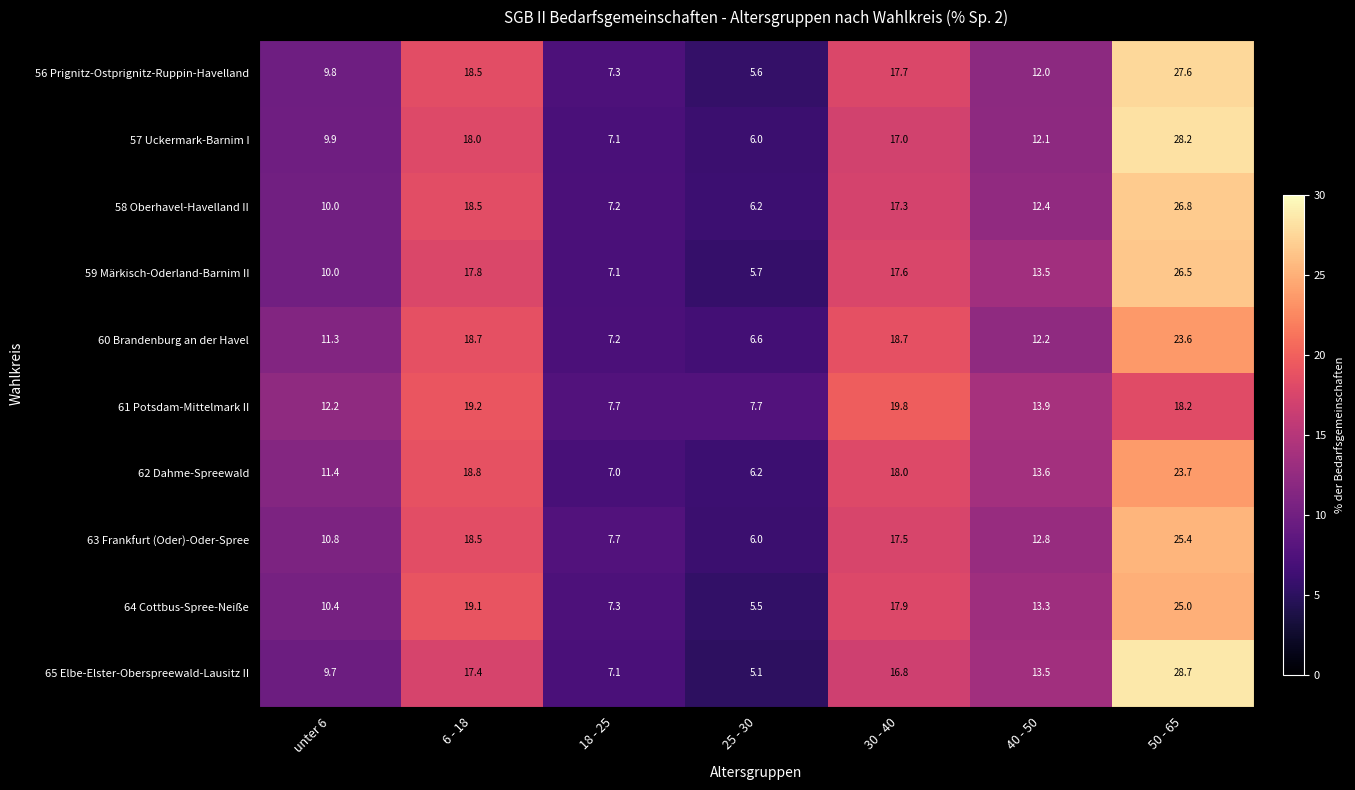

Is the value of 64 Cottbus-Spree-Neiße at 30 - 40 greater than the value of 56 Prignitz-Ostprignitz-Ruppin-Havelland at 6 - 18?

No